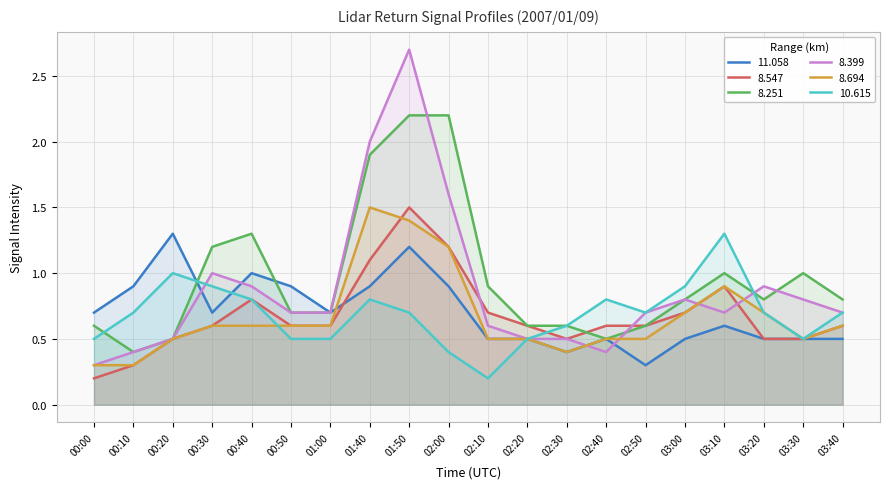

What is the minimum value for 8.694?

0.3